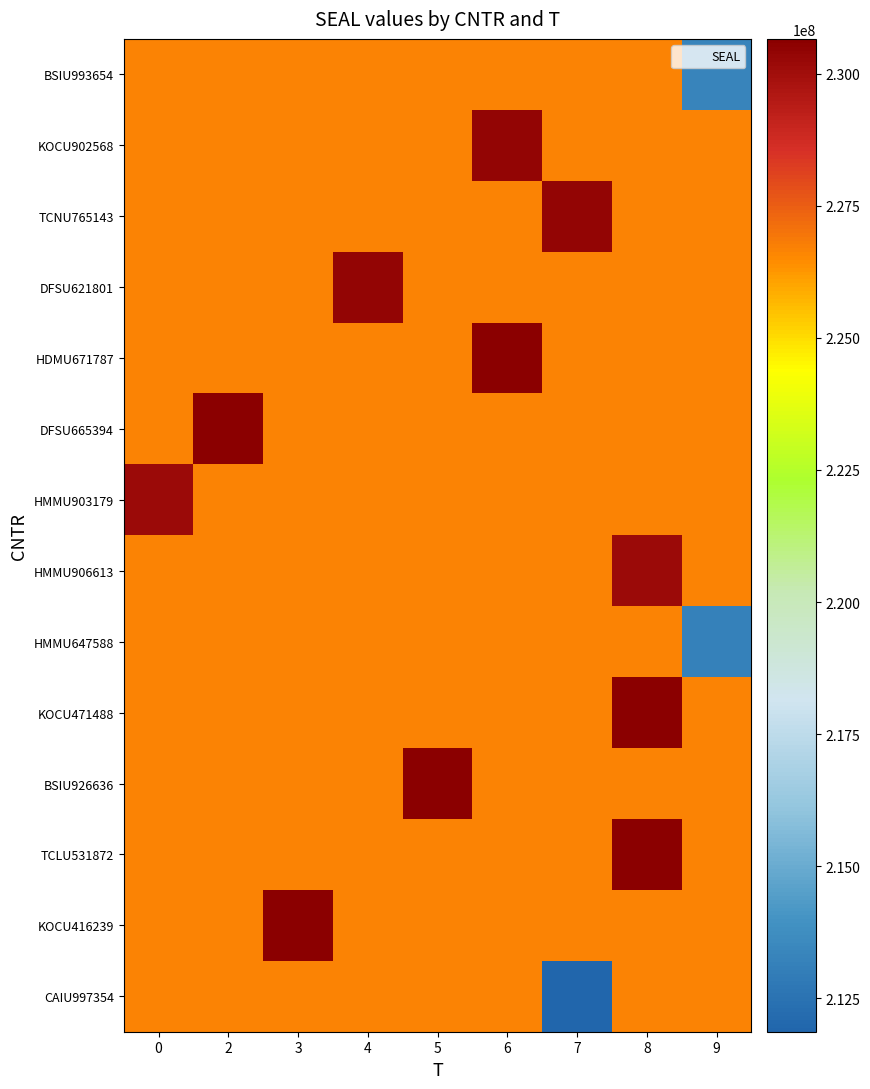

What is the spread (max minus min) of values at 4?

3719545.9